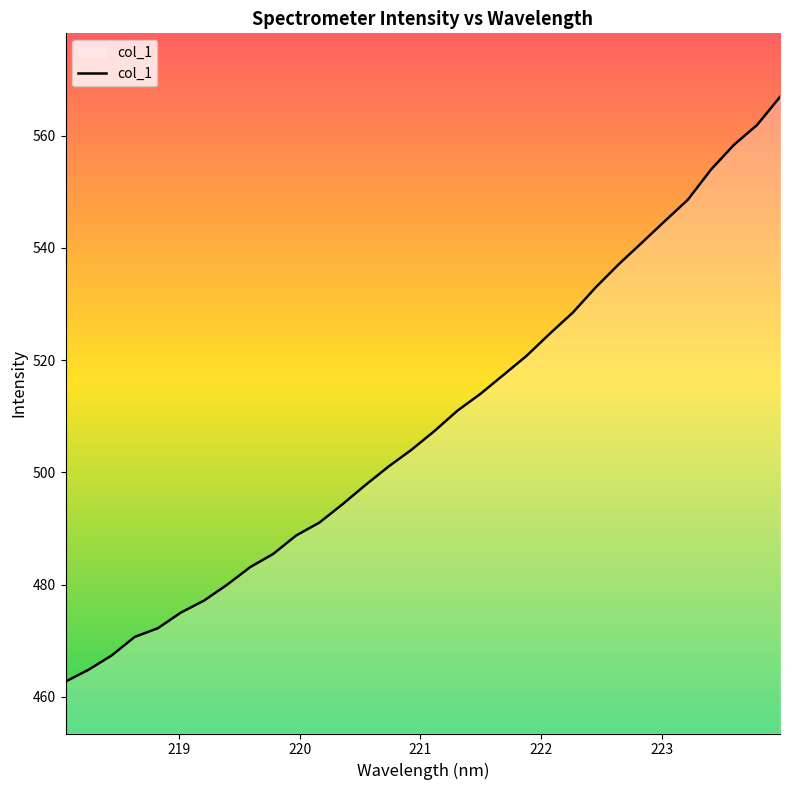

How many lines are shown in the chart?

1